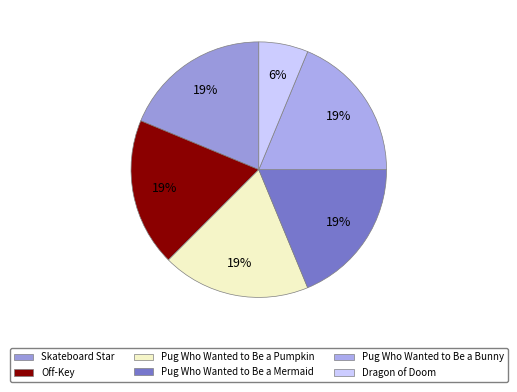

Does Pug Who Wanted to Be a Bunny account for over 50% of the chart?

No